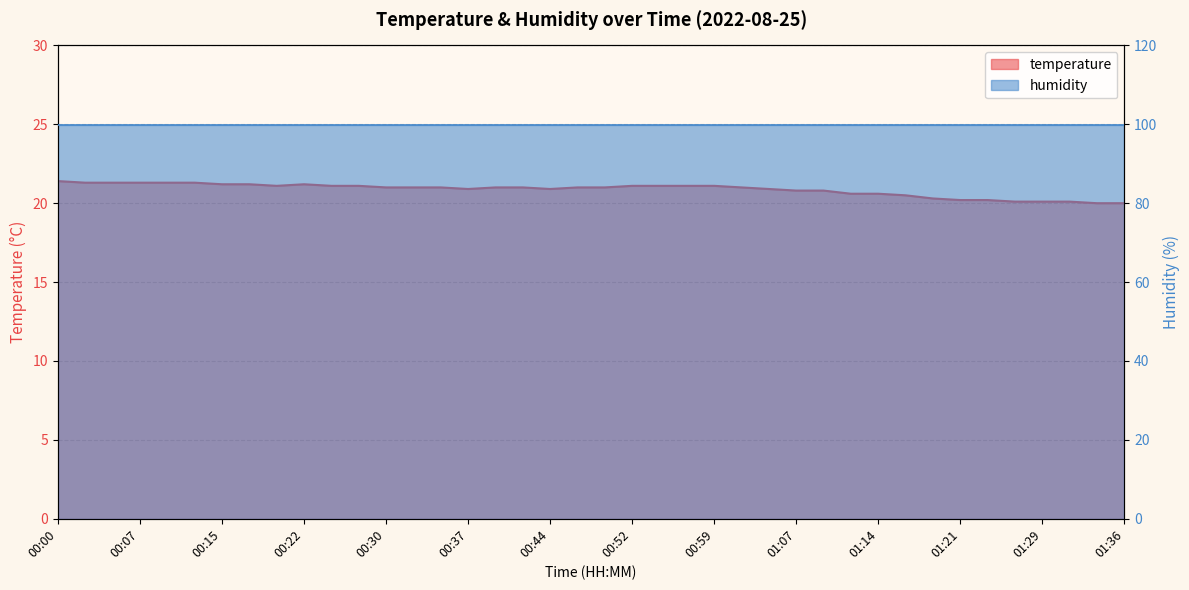

At which label does the data first exceed 21?

00:00